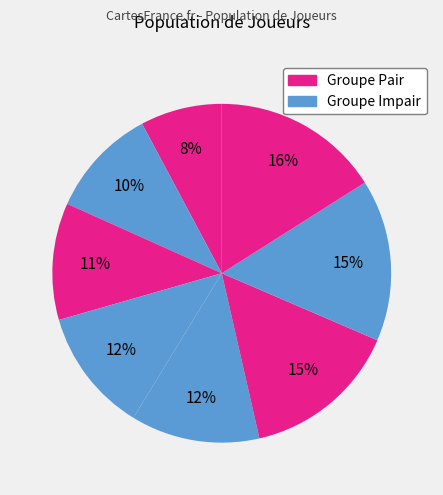

How many segments does this pie chart have?

8